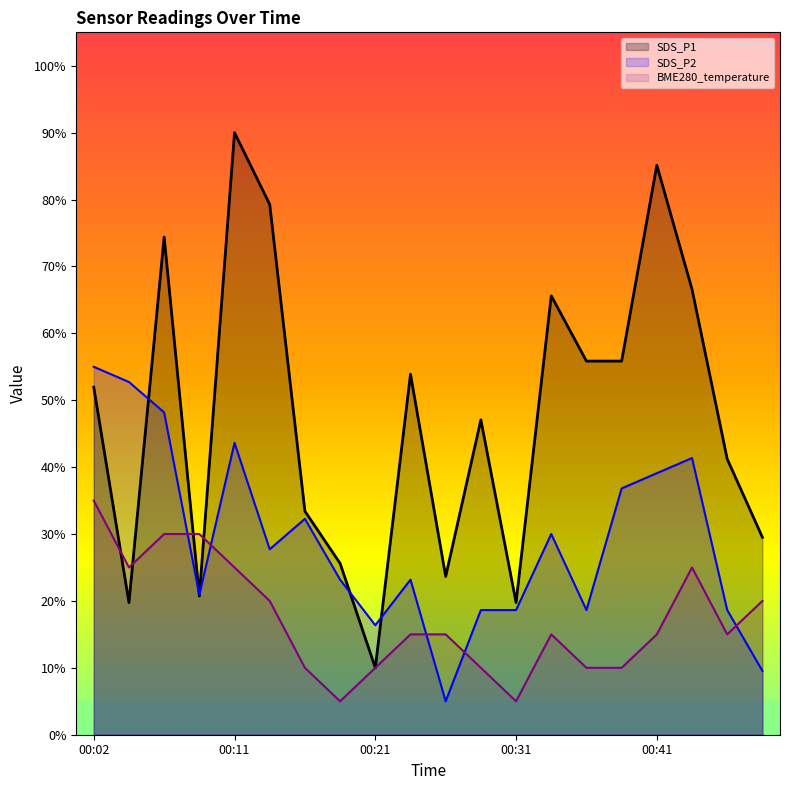

Which category has the highest value in the SDS_P1 series?

00:11